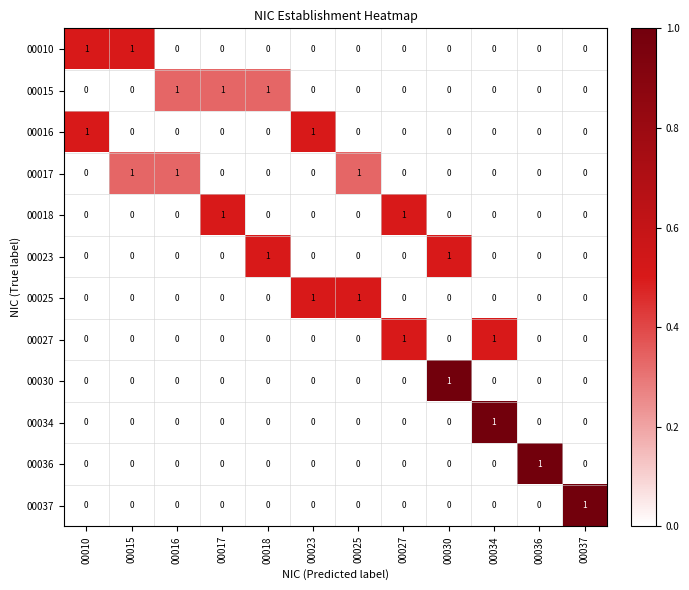

What is the spread (max minus min) of values at 00027?

1